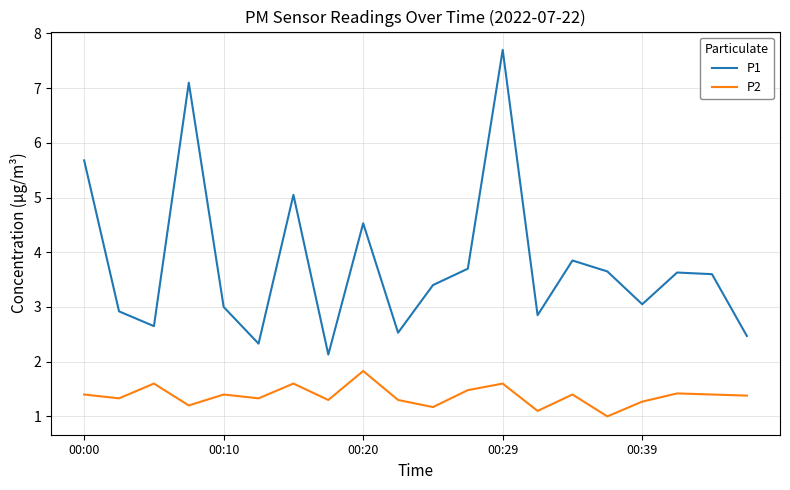

True or false: P1 and P2 intersect in this chart.

False